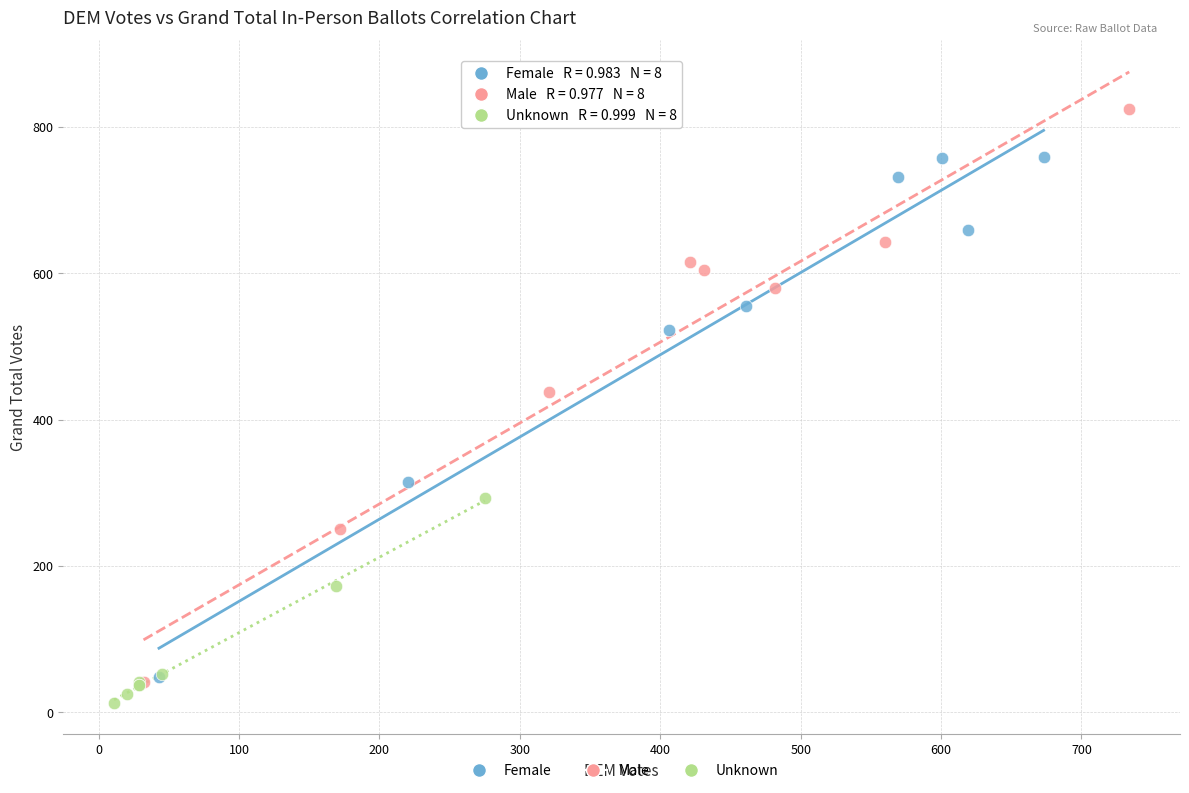

Which series contains the highest Y value?

Male